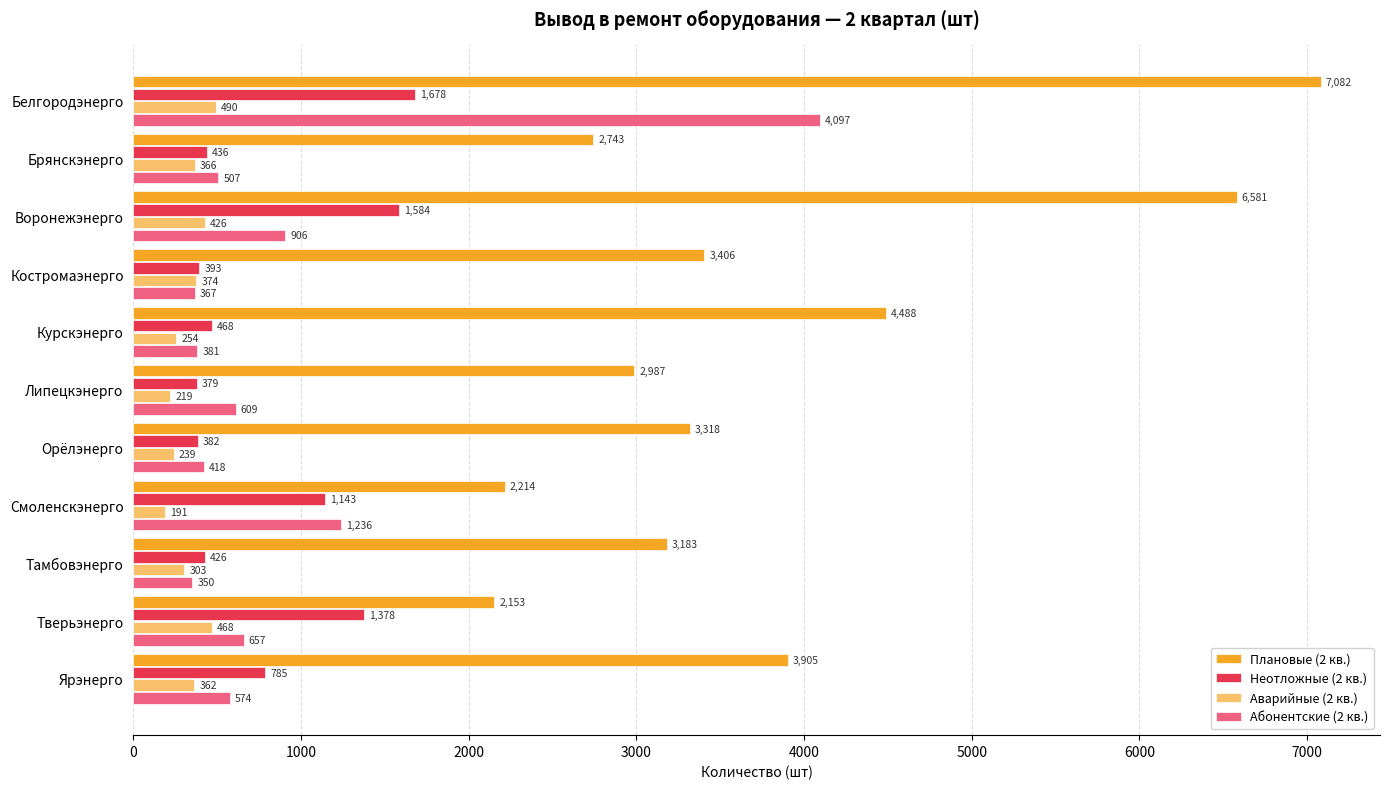

What is the difference between the maximum and minimum values in the Абонентские (2 кв.) series?

3747